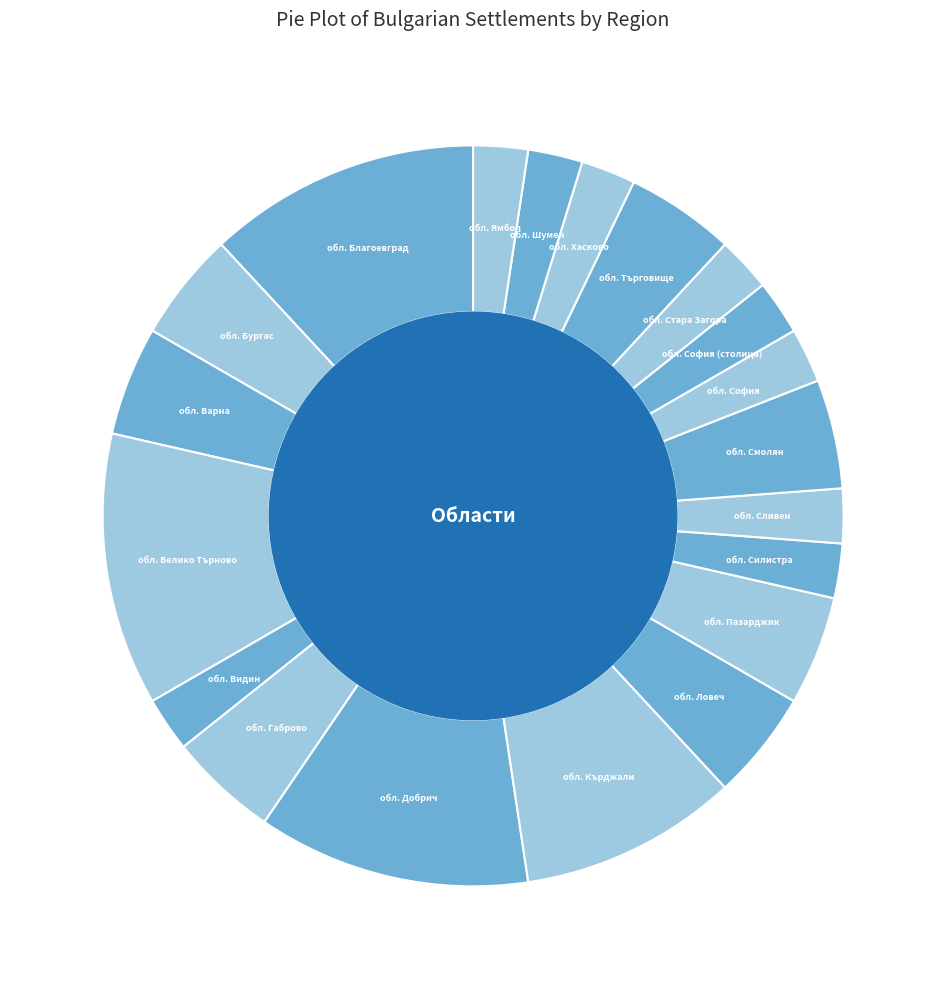

Is the sum of обл. Шумен and обл. Смолян greater than half?

No